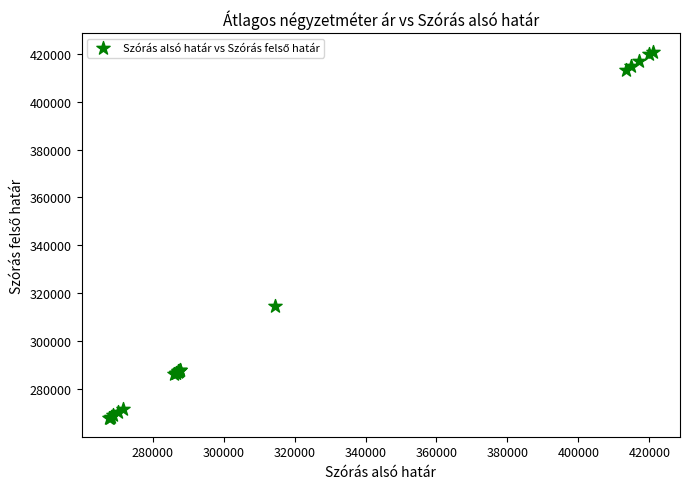

What Y value in the scatter plot is closest to 344306?

314477